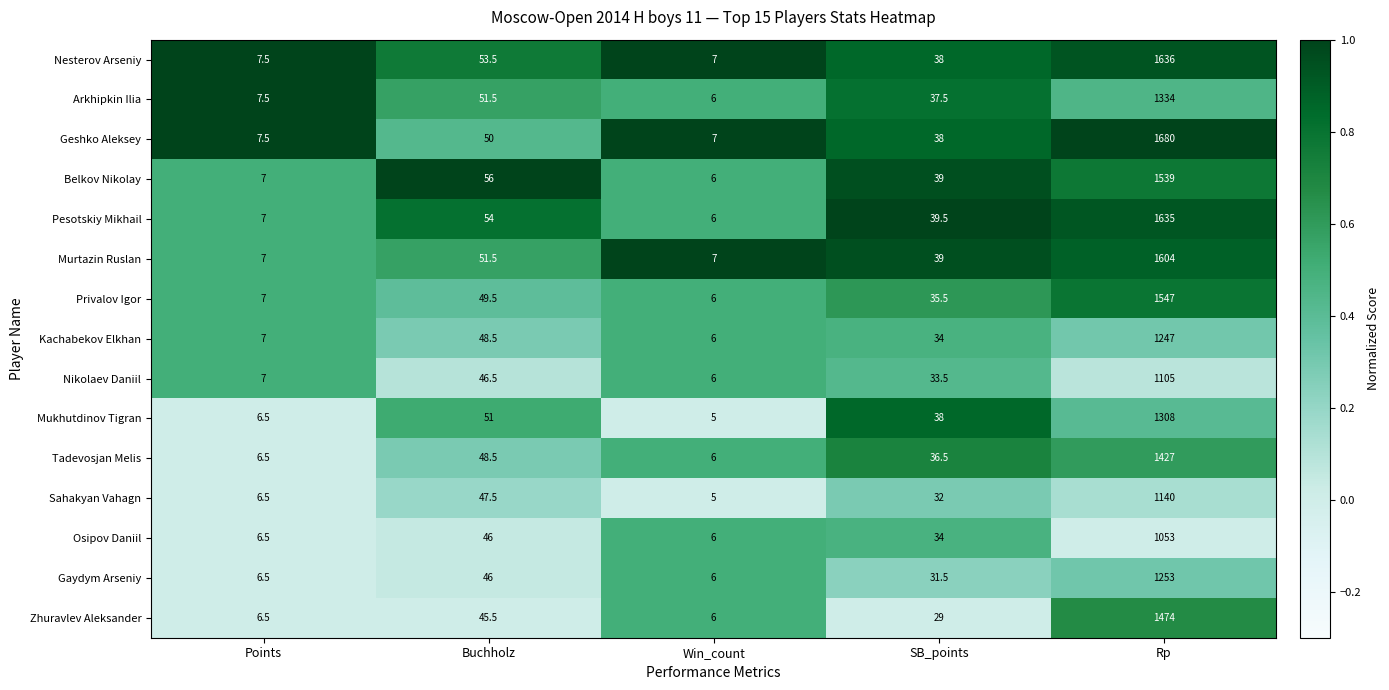

True or false: Mukhutdinov Tigran has a value of 51.0 at Buchholz.

True